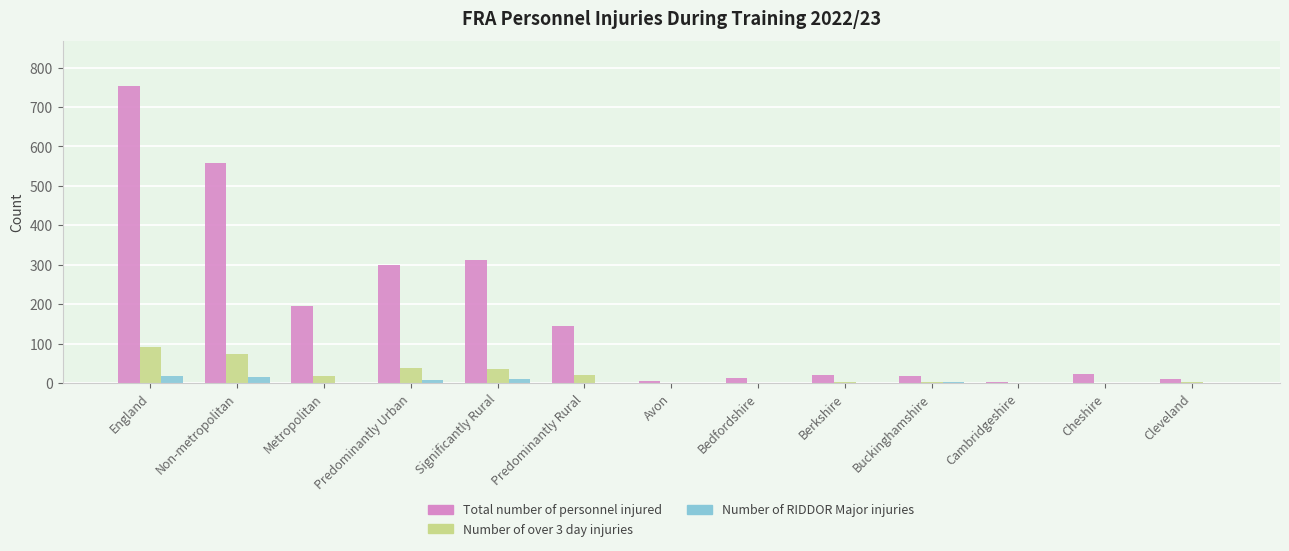

Which series has the largest total across all categories?

Total number of personnel injured